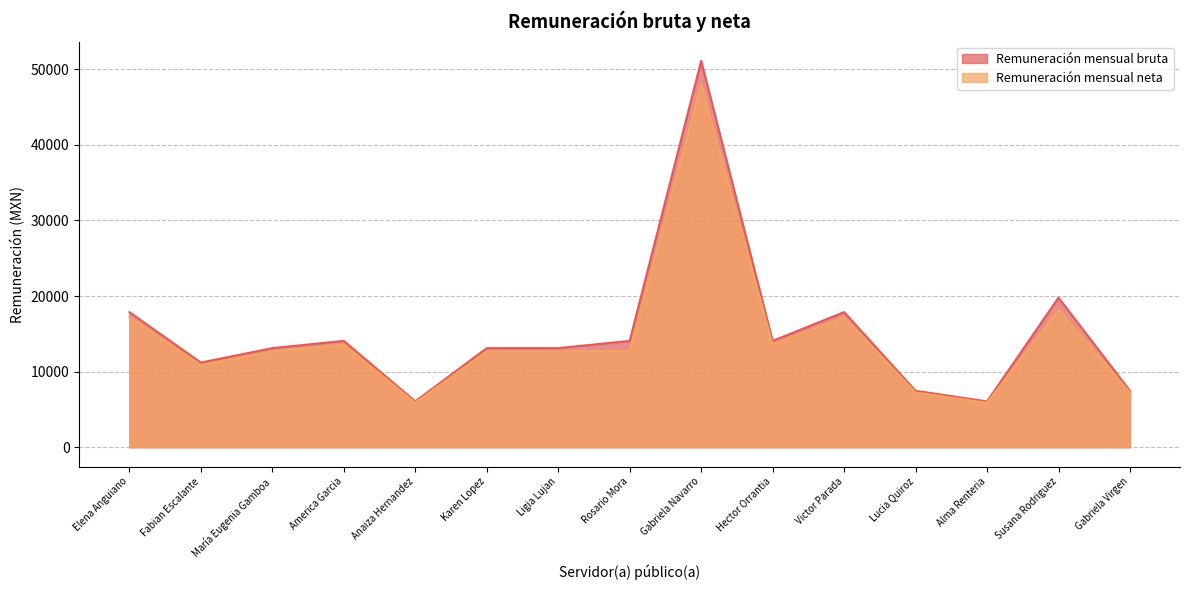

What is the minimum value shown in the chart?

5884.7